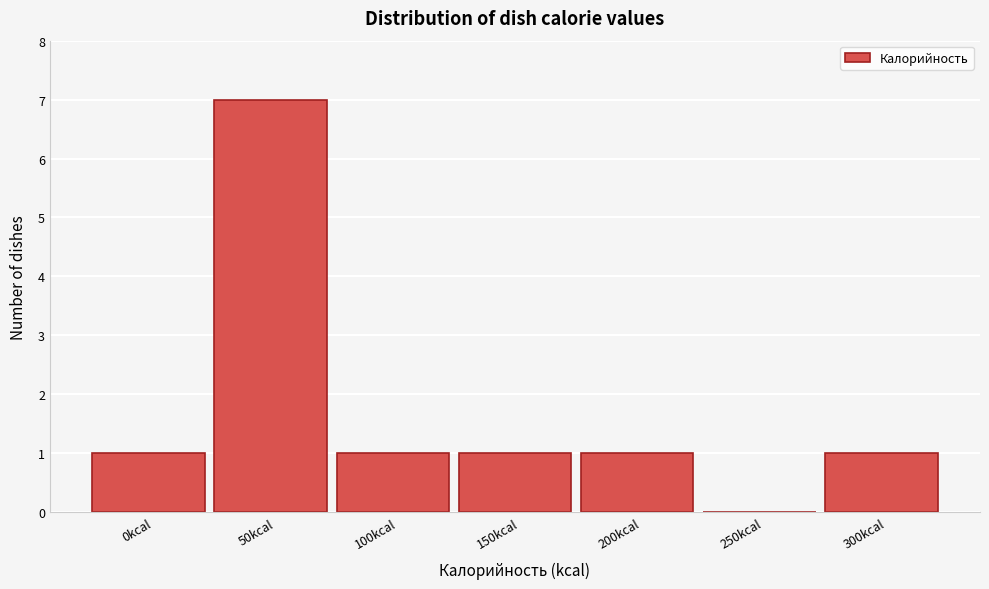

Reading left to right, transcribe all the data shown in this chart.

0kcal=1	50kcal=7	100kcal=1	150kcal=1	200kcal=1	250kcal=0	300kcal=1